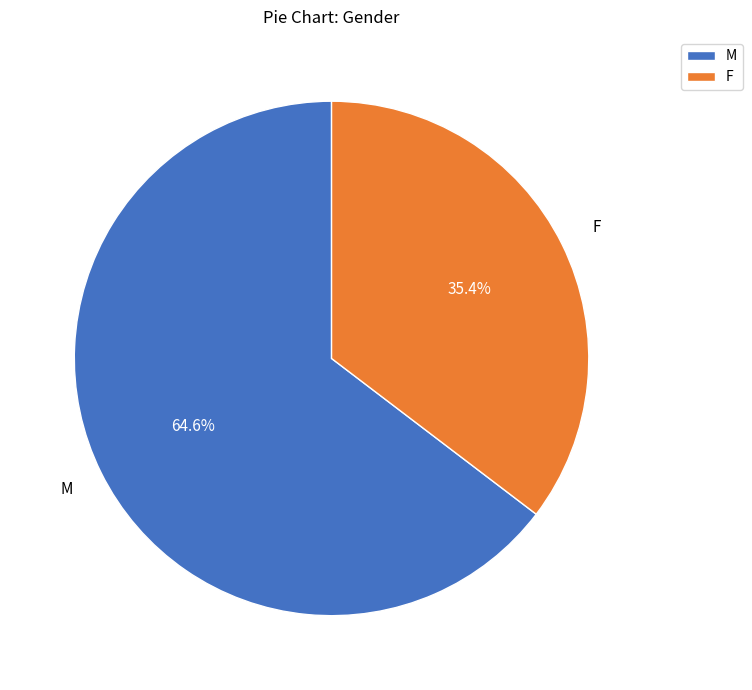

Count the number of slices in the pie.

2